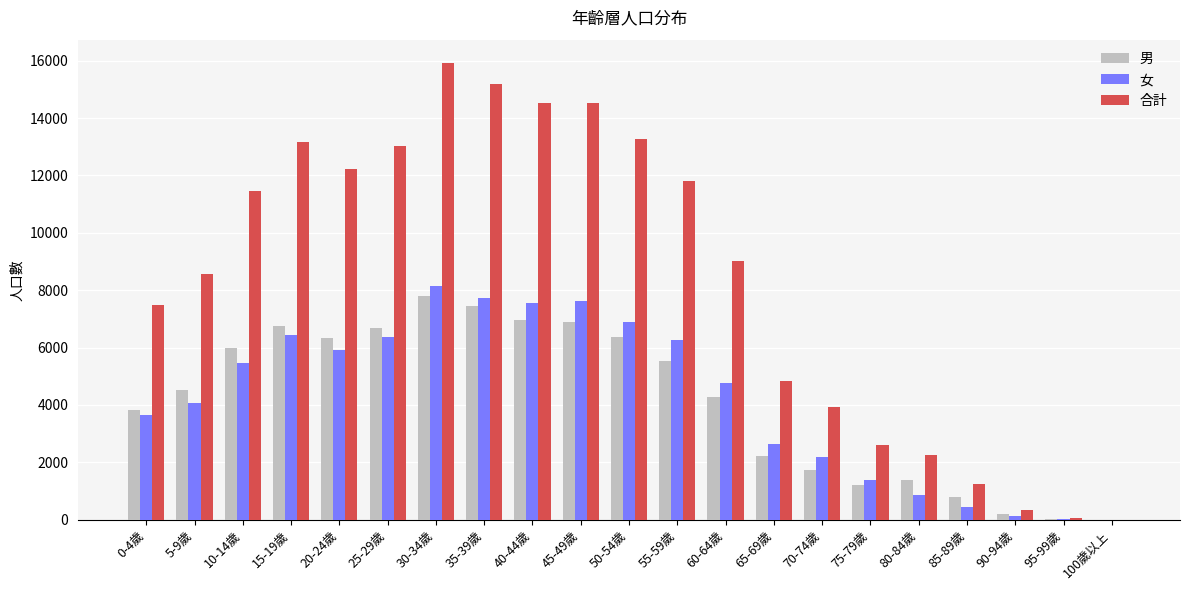

Which series changed the most between 40-44歲 and 55-59歲?

合計